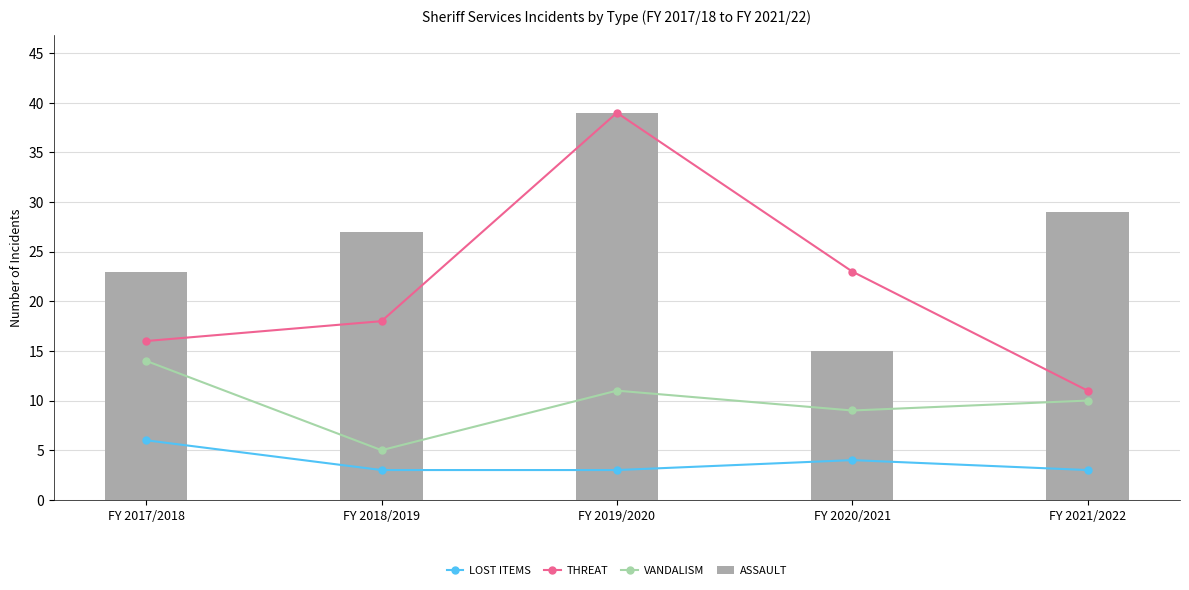

What is the sum of all THREAT values?

107